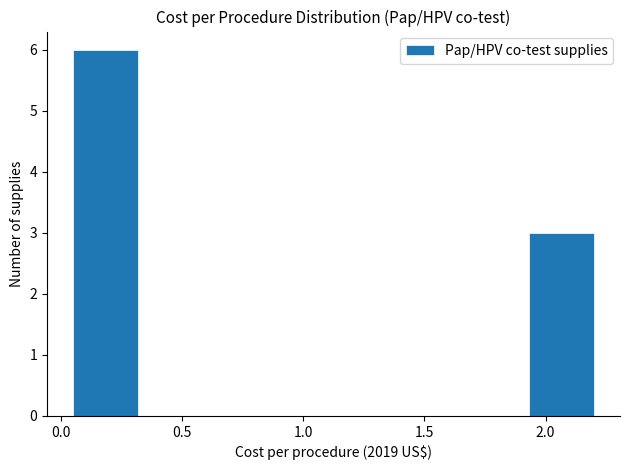

How tall is the bar that spans 0.05 to 0.30 on the x-axis? Neither the bar edges nor the heights are printed on the chart, so give them approximately, as read against the axes.

6